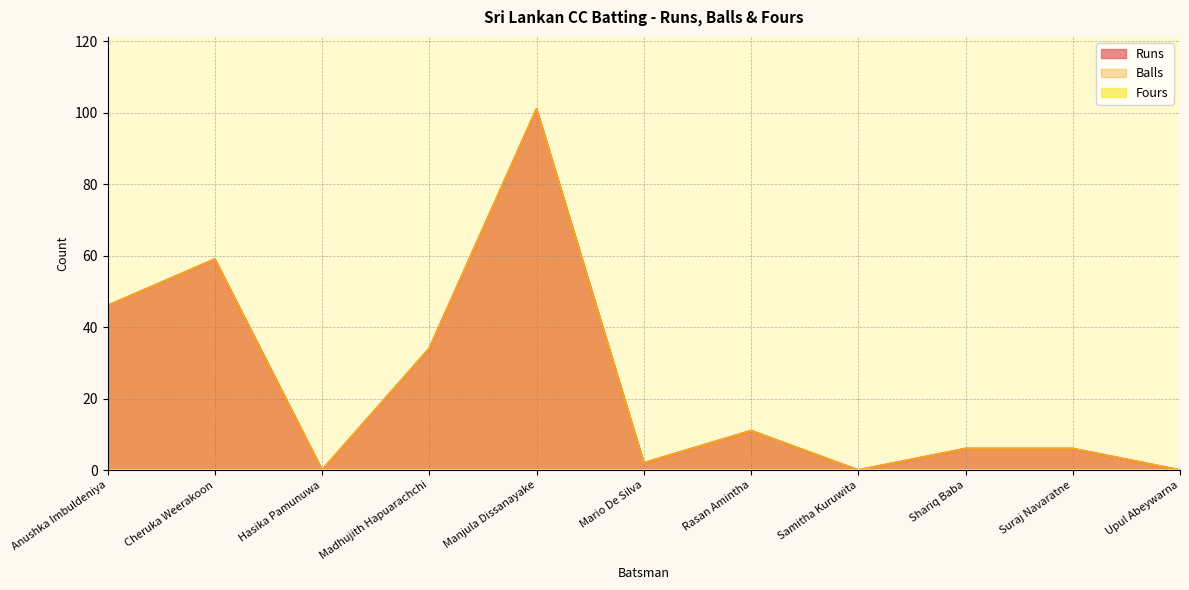

What position from the right is Samitha Kuruwita?

4